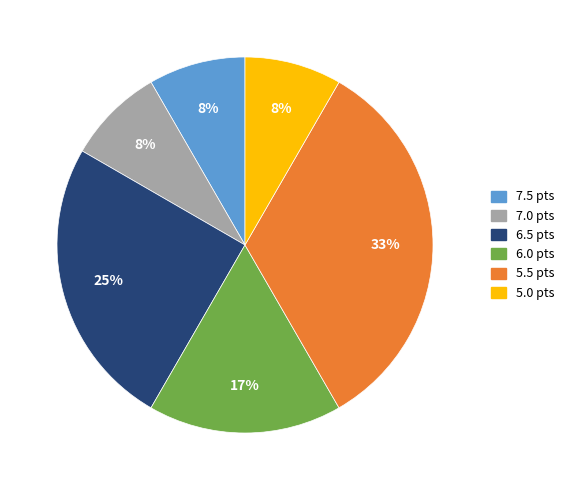

To the nearest percent, what is the difference between the largest and smallest slice percentages?

25%